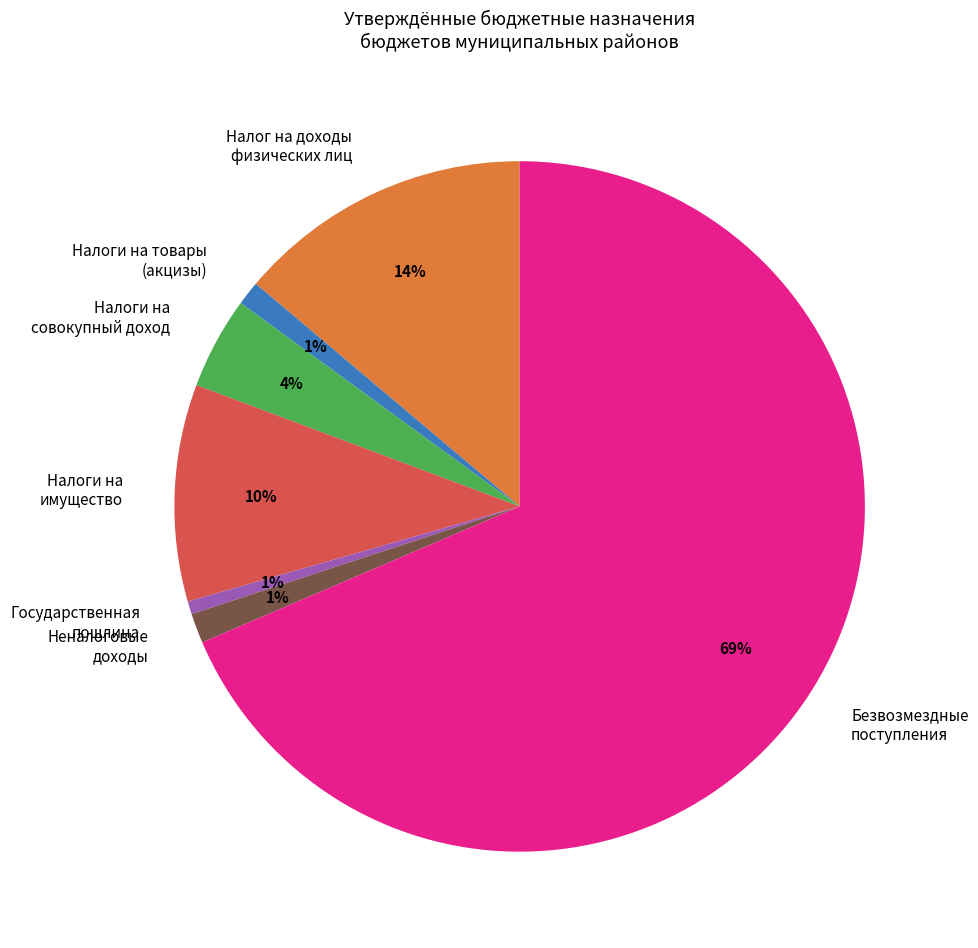

To the nearest percent, what is the difference between the largest and smallest slice percentages?

68%